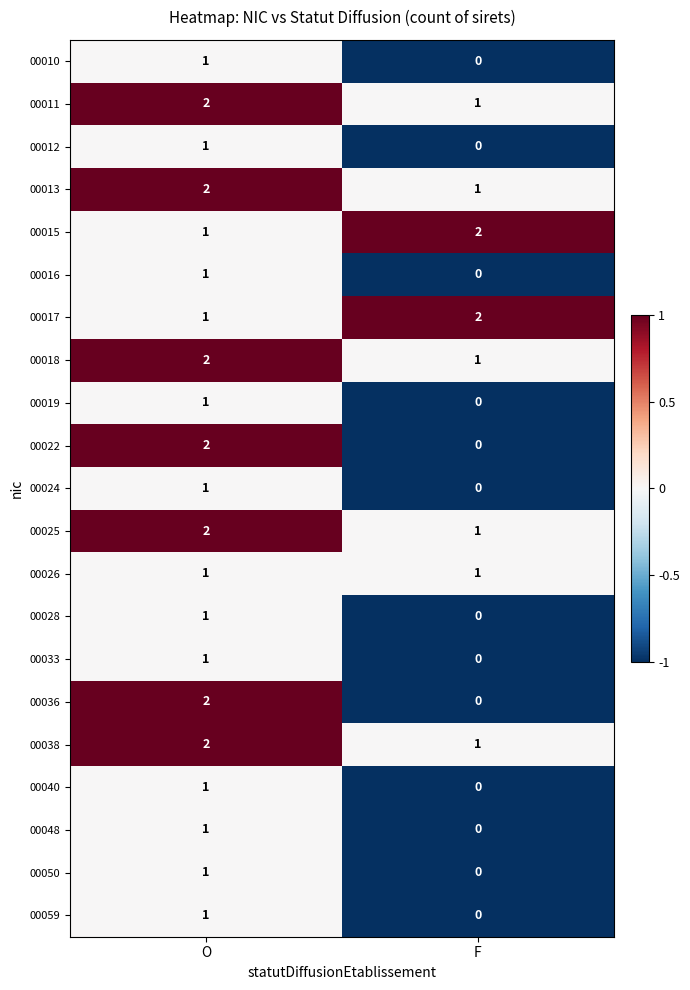

What is the sum of the 00013 values at F and O?

3